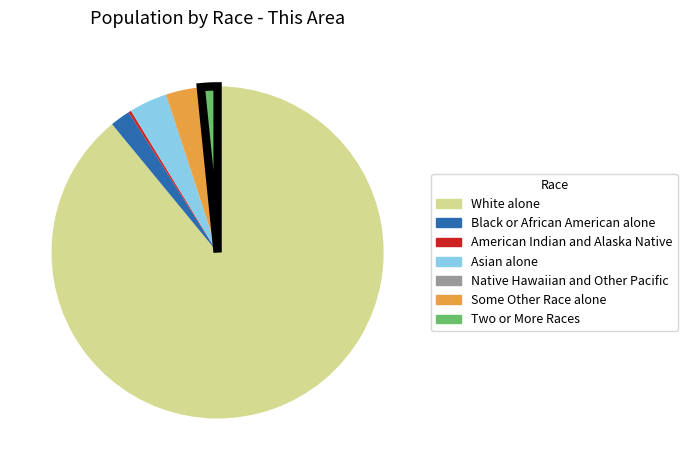

The Asian alone slice represents 4% of the pie. True or false?

True